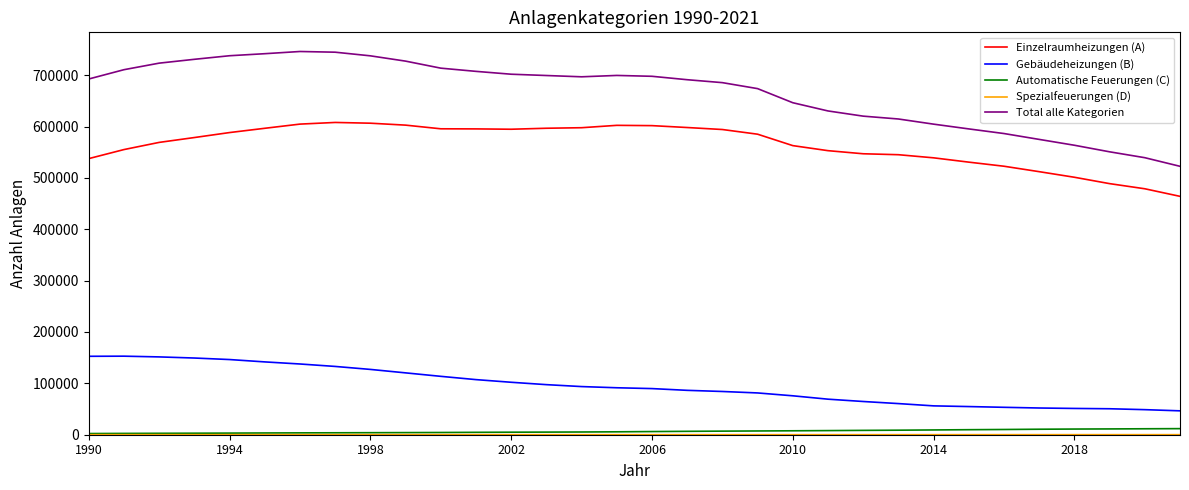

What is the greatest value displayed?

746043